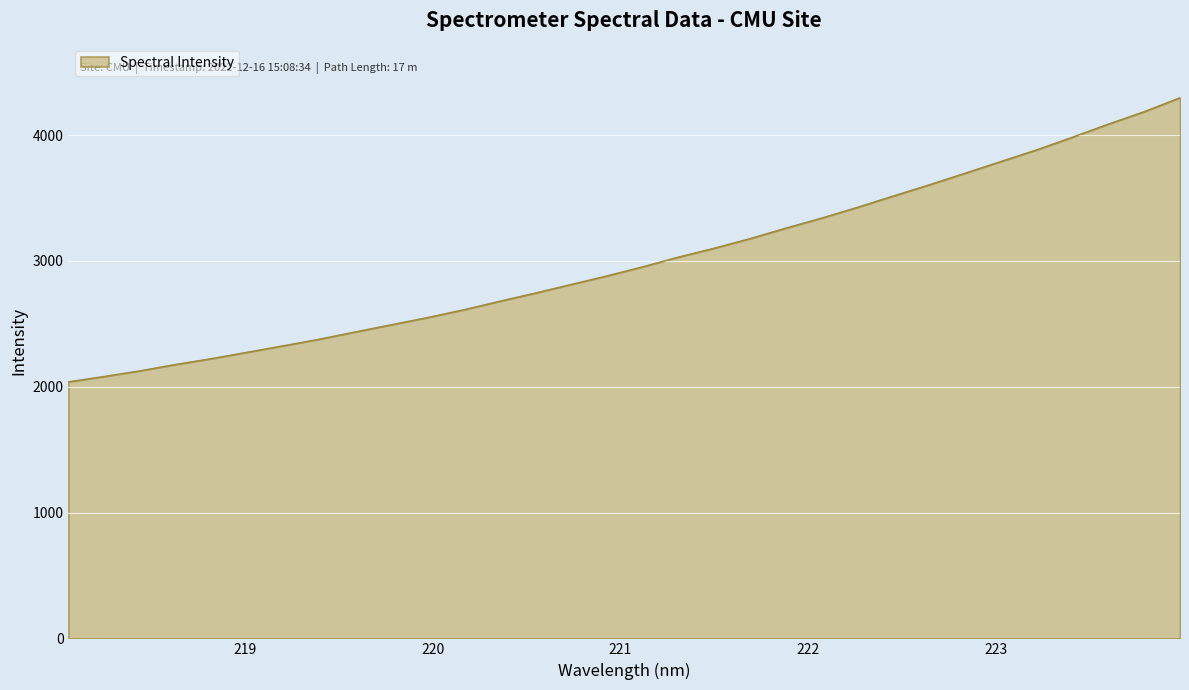

How many lines are shown in the chart?

1